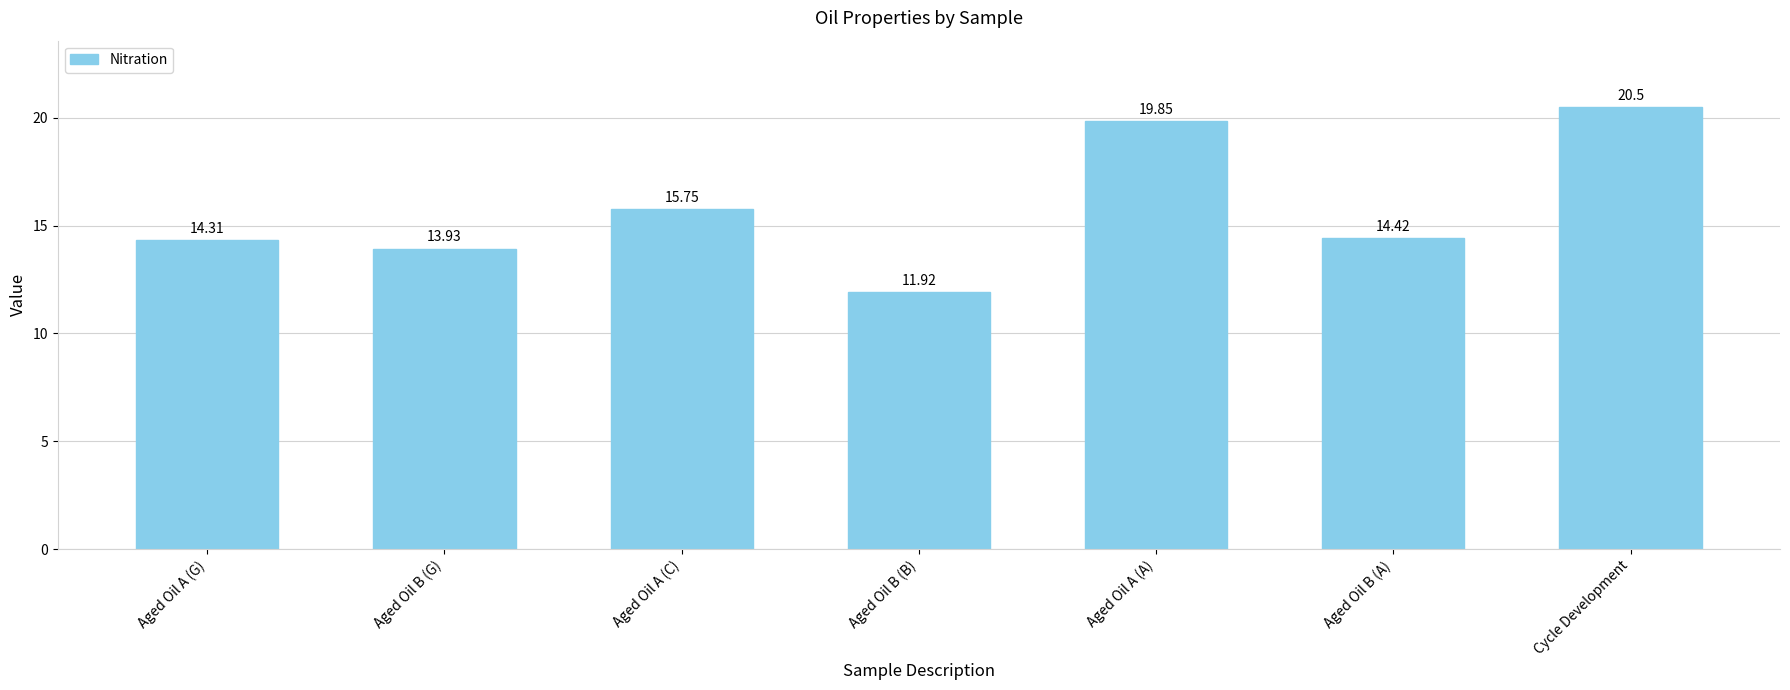

The chart shows a value of 9.6 at Cycle Development. True or false?

False